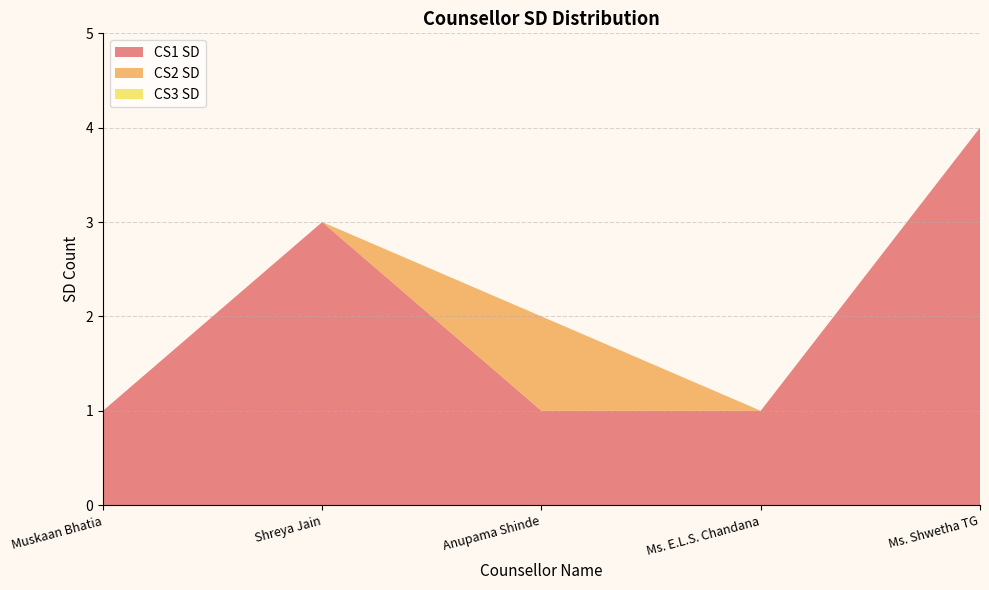

Reading right to left, transcribe all the data shown in this chart.

CS1 SD: Ms. Shwetha TG=4	Ms. E.L.S. Chandana=1	Anupama Shinde=1	Shreya Jain=3	Muskaan Bhatia=1
CS2 SD: Ms. Shwetha TG=0	Ms. E.L.S. Chandana=0	Anupama Shinde=1	Shreya Jain=0	Muskaan Bhatia=0
CS3 SD: Ms. Shwetha TG=0	Ms. E.L.S. Chandana=0	Anupama Shinde=0	Shreya Jain=0	Muskaan Bhatia=0